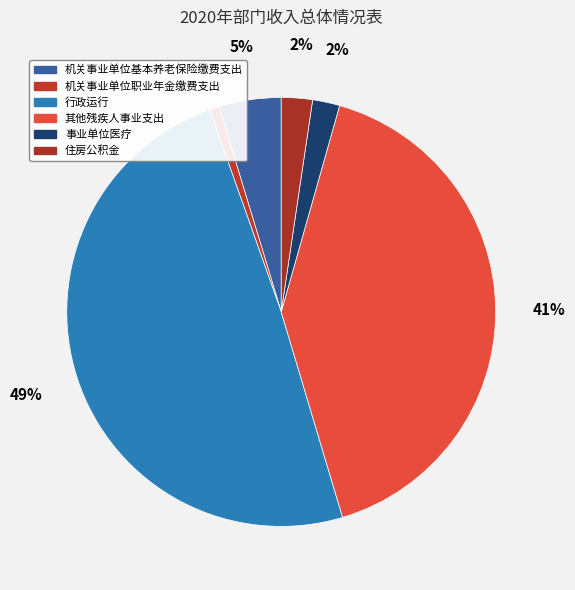

True or false: 住房公积金 accounts for 2% of the total.

True